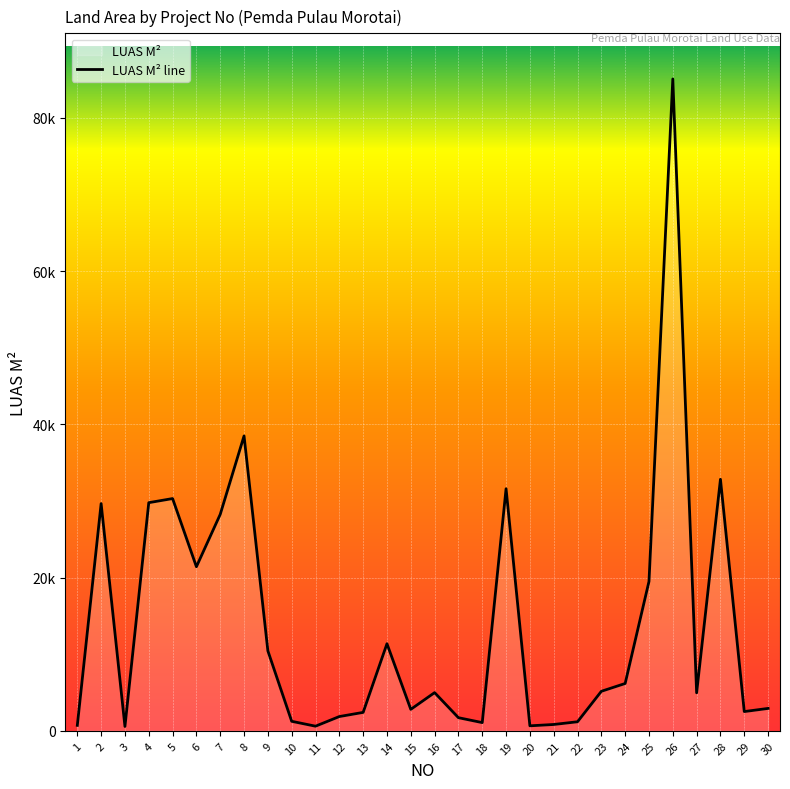

The value at 7 is 8391. True or false?

False